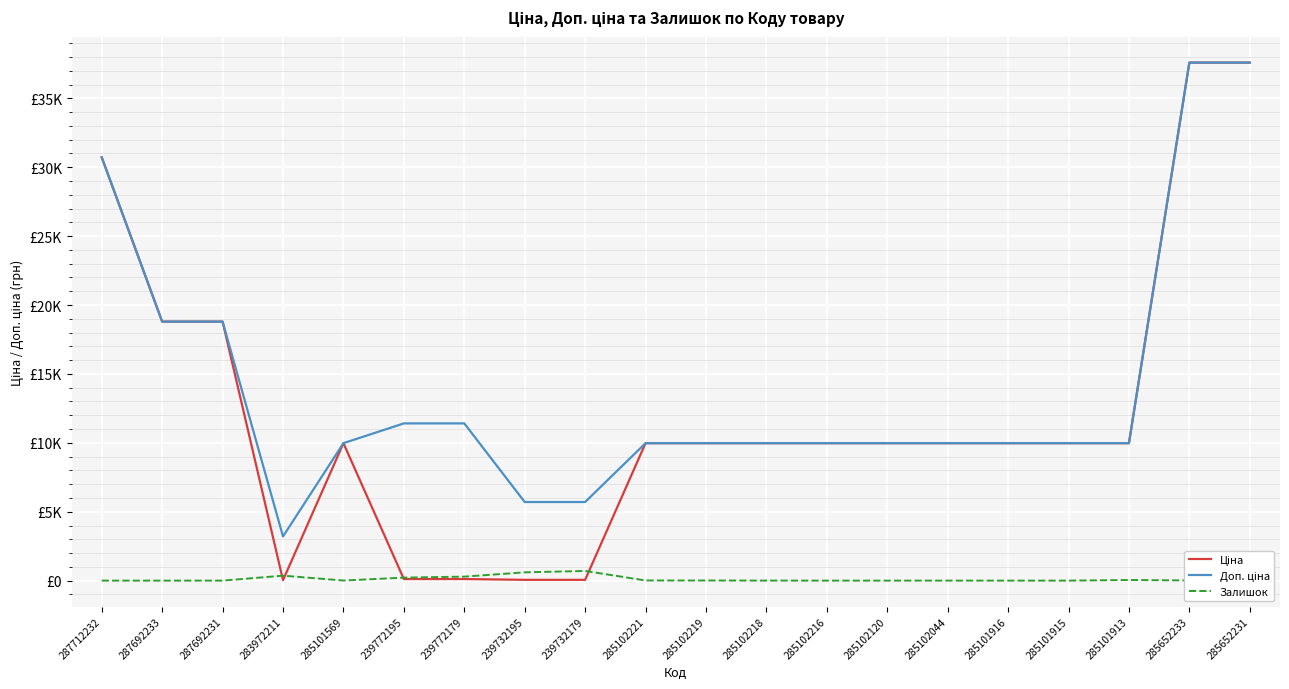

Does the chart display data point markers on the line(s)?

No